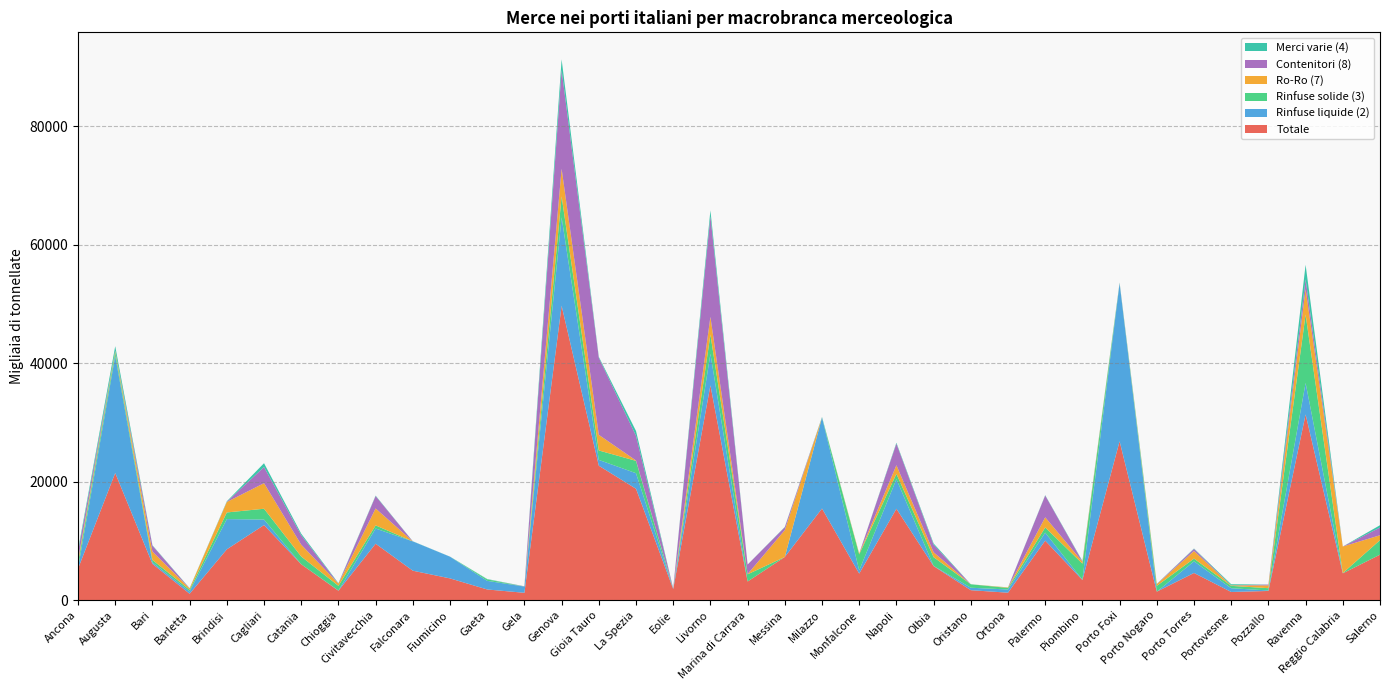

Reading right to left, what are all the values shown in this chart?

Totale: 7678	4529	31348	1558	1385	4594	1440	26817	3405	10049	1267	1687	5751	15430	4489	15470	7294	3150	36263	1876	18803	22693	49695	1247	1808	3677	4976	9530	1597	6061	12682	8583	1084	6134	21468	5313
Rinfuse liquide (2): 9	8	5319	86	635	1959	0	26637	54	1353	537	415	33	5002	531	15363	0	1	5315	94	2626	983	14919	1051	1456	3662	4944	2563	35	5	926	5104	387	248	19753	121
Rinfuse solide (3): 2443	37	11529	381	398	460	981	5	2713	870	265	583	1474	892	2708	16	0	1214	3244	2	2085	1592	3535	0	252	0	0	533	792	1305	1825	1120	289	411	636	847
Ro-Ro (7): 832	4484	4299	473	81	1282	287	27	322	1716	77	0	829	1454	157	1	4537	38	3000	10	63	2640	4670	4	4	0	0	2857	379	1995	4320	1764	227	1413	229	523
Contenitori (8): 1301	0	1654	139	0	359	19	38	32	3675	0	0	1267	3644	1	0	482	1603	16968	10	4161	13010	16670	30	0	0	0	2090	5	1596	2722	33	0	995	9	1348
Merci varie (4): 389	0	2459	4	189	65	27	83	90	64	14	6	217	149	0	65	53	10	999	0	819	151	1785	16	51	15	27	80	66	265	643	87	41	71	771	331